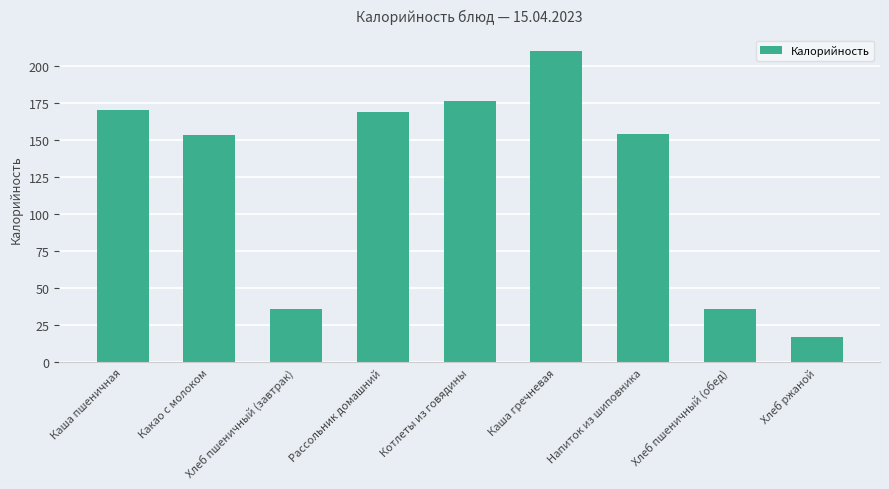

Between Хлеб пшеничный (завтрак) and Напиток из шиповника, which is larger?

Напиток из шиповника